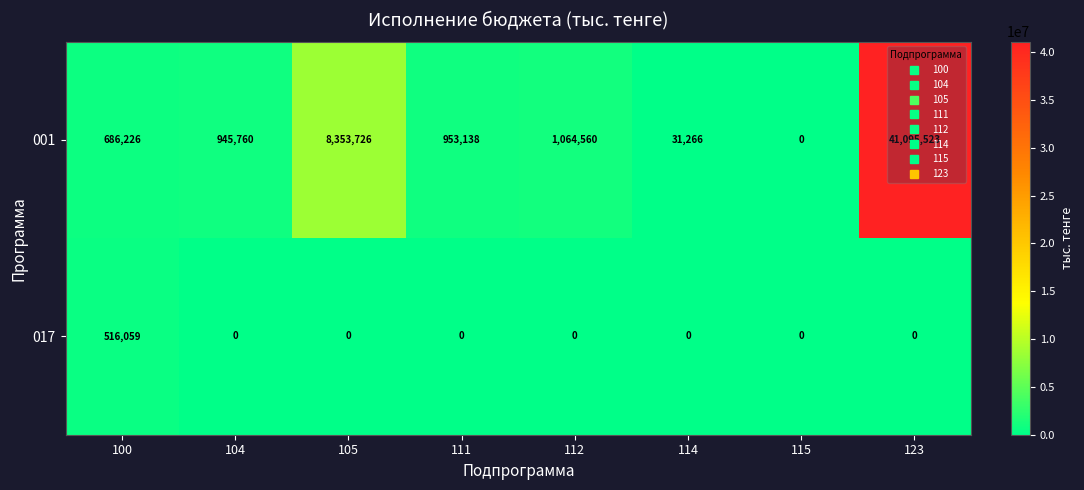

What is the total value across all series at 105?

8353726